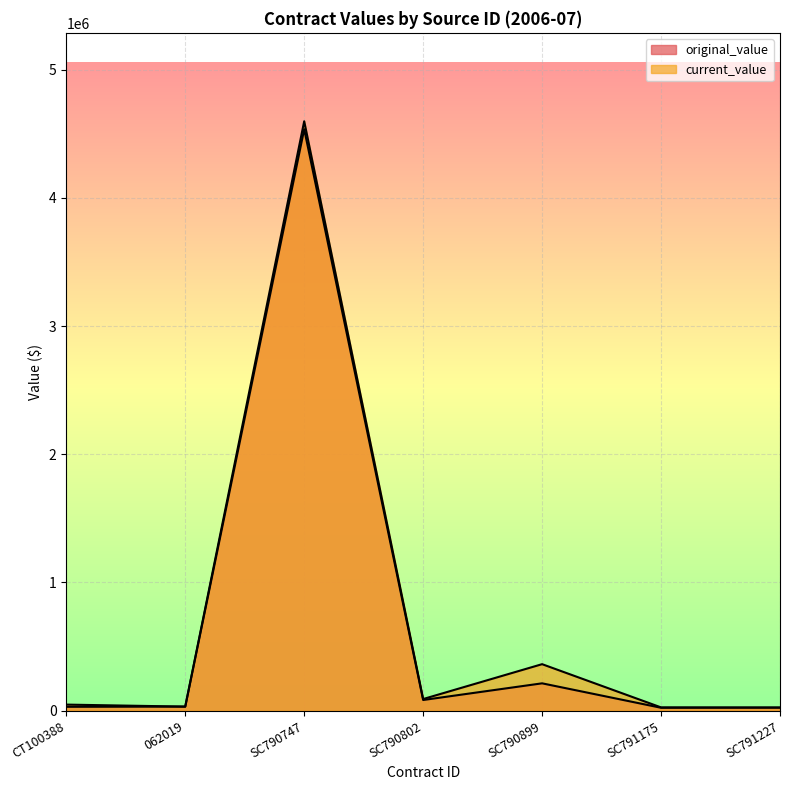

How many interior local peaks does the original_value series have?

2